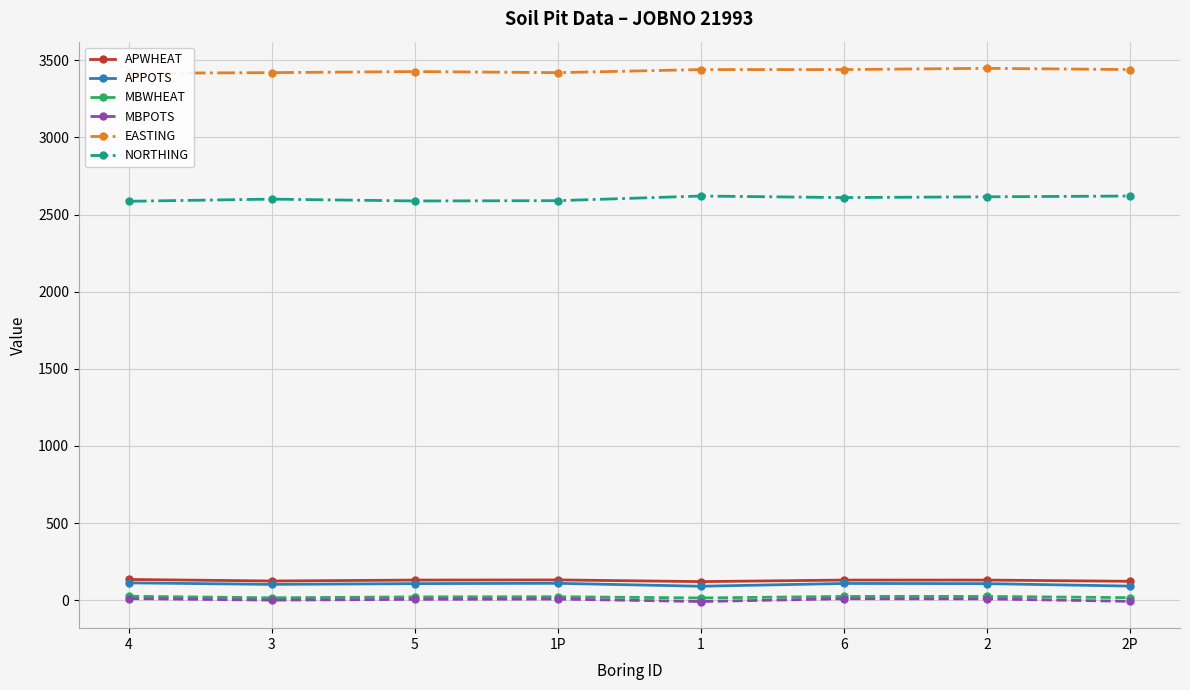

What value does the NORTHING series have at 1, to the nearest 5?

2620